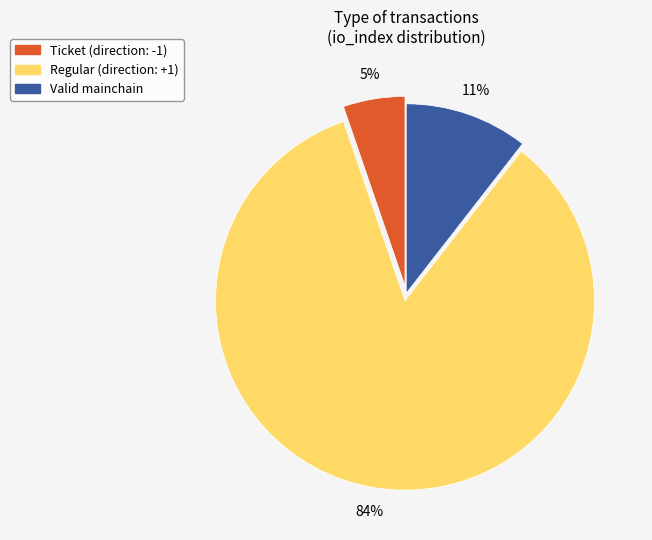

Is there any slice that represents more than half of the pie?

Yes